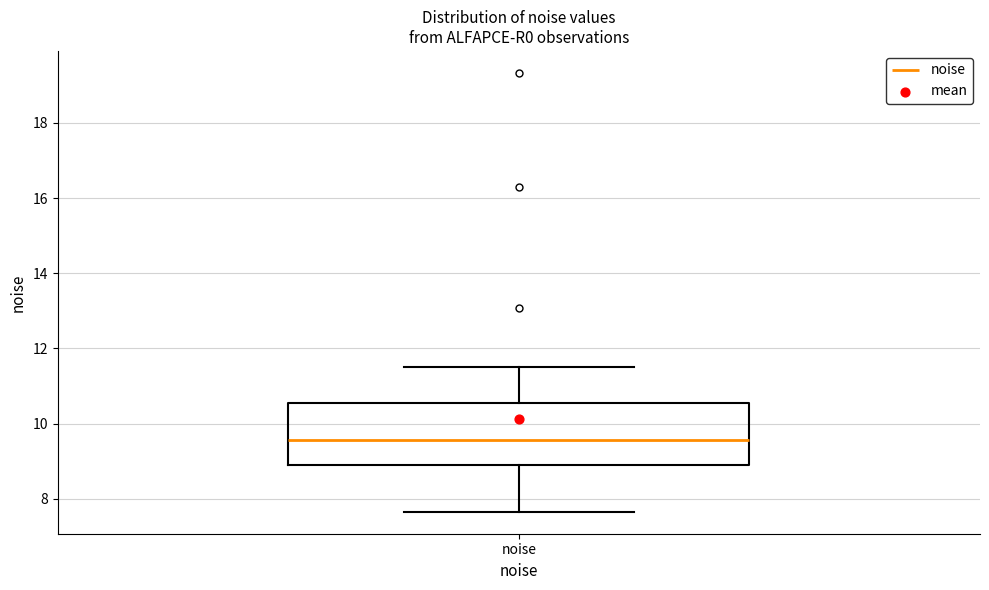

Transcribe this box plot: give where the median line is, the range the box spans, and where the two whiskers end, as read against the y-axis. The values are not printed on the chart, so give them approximately, as read against the axis.

median 9.6, box 9.0 to 10.6, whiskers 7.6 to 11.6